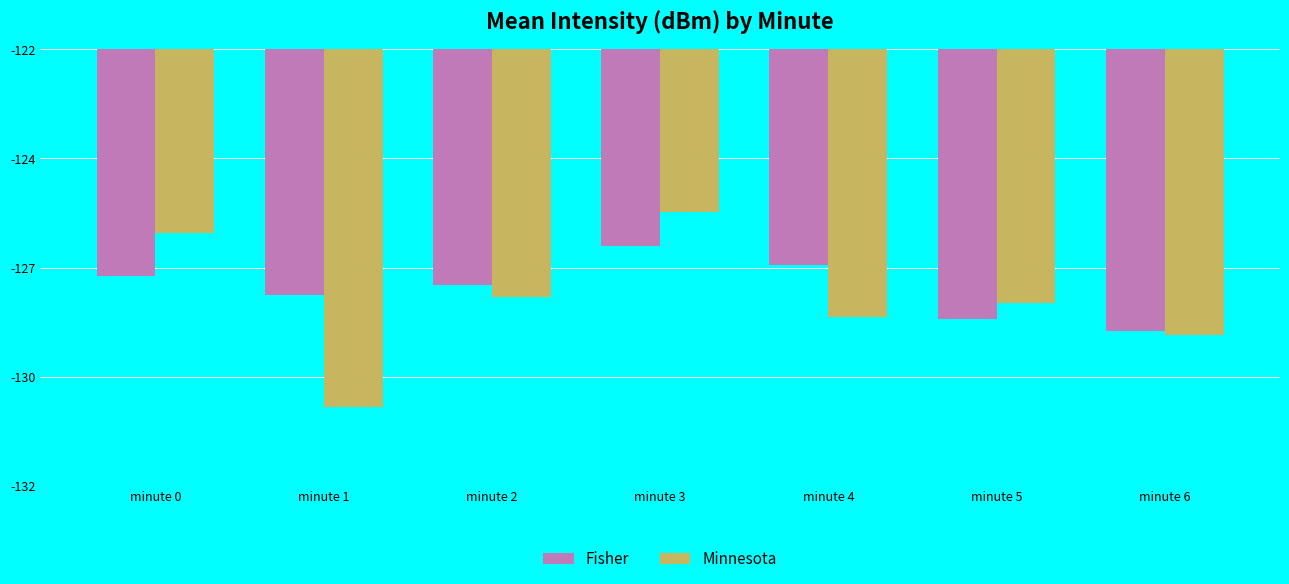

What is the value of the Minnesota bar at the 4th from the left?

-125.7